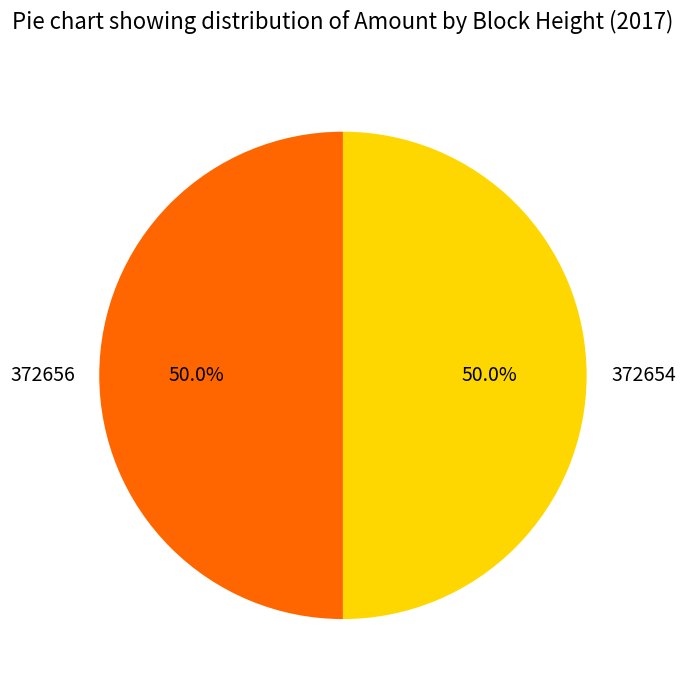

Approximately how many times larger is the value at 372654 compared to 372656?

1.0